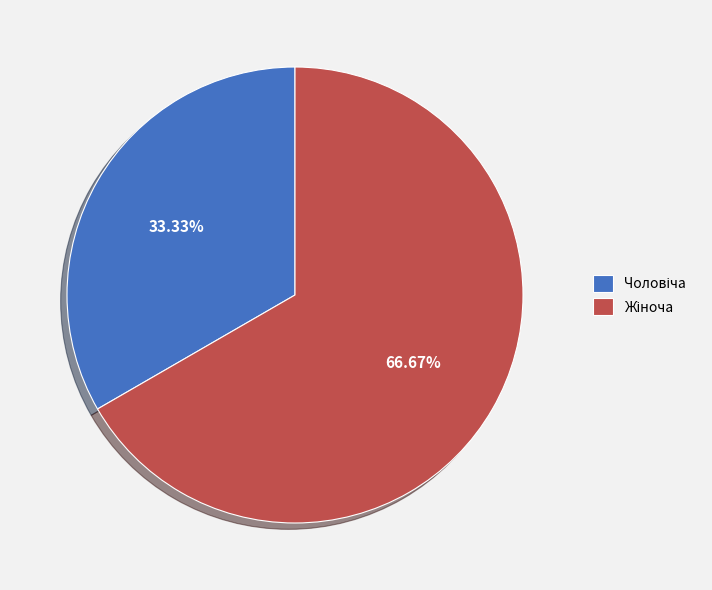

How many slices are in this pie chart?

2